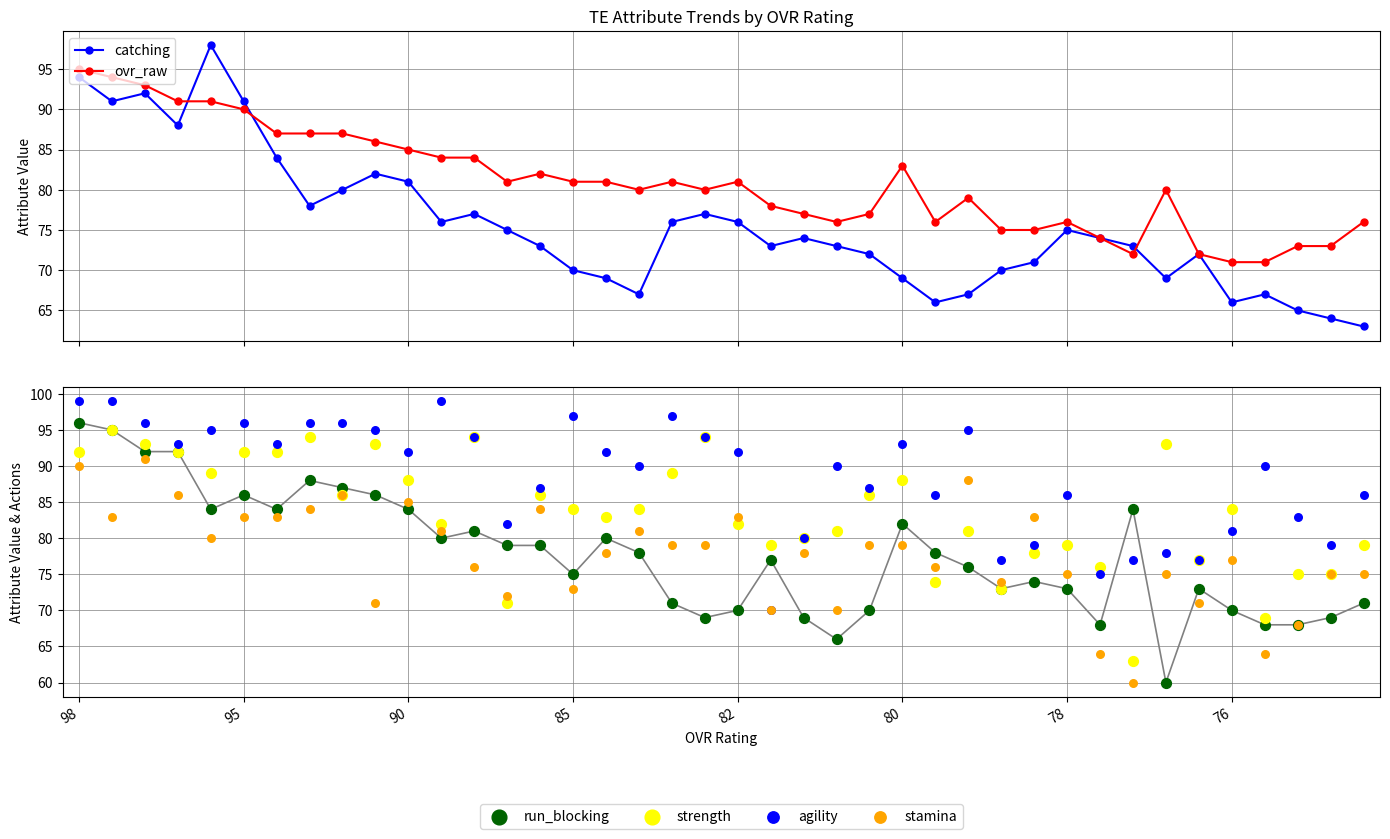

Which series contains the highest Y value?

agility